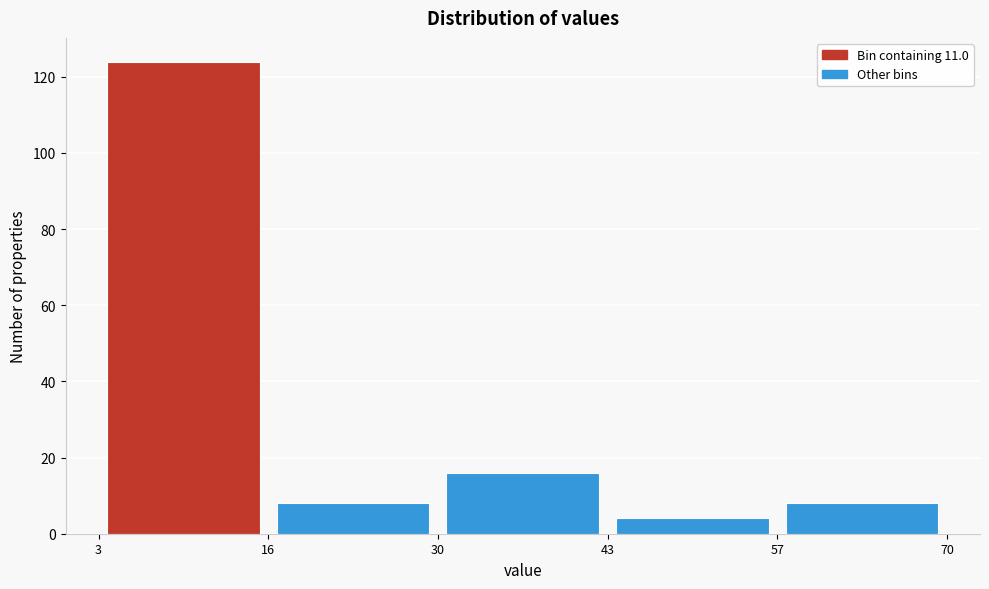

Reading left to right, transcribe this chart: for each bar, give the range it covers on the x-axis and its height. The values are not printed on the chart, so give them approximately, as read against the axis.

3 to 16: 124
16 to 30: 8
30 to 43: 16
43 to 57: 4
57 to 70: 8